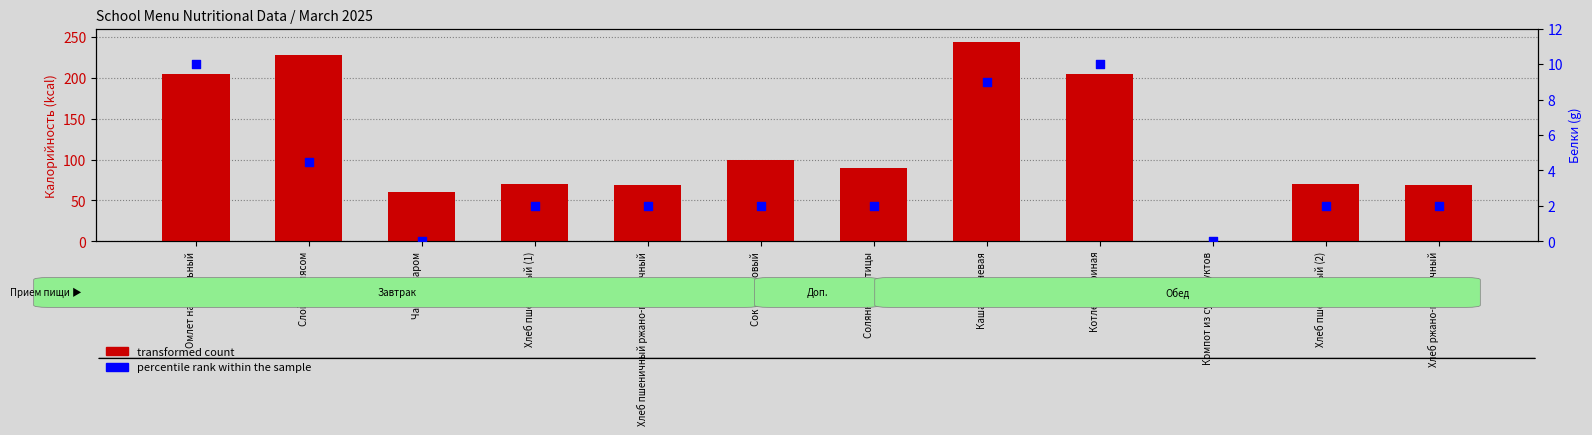

Which series contains the highest Y value?

transformed count